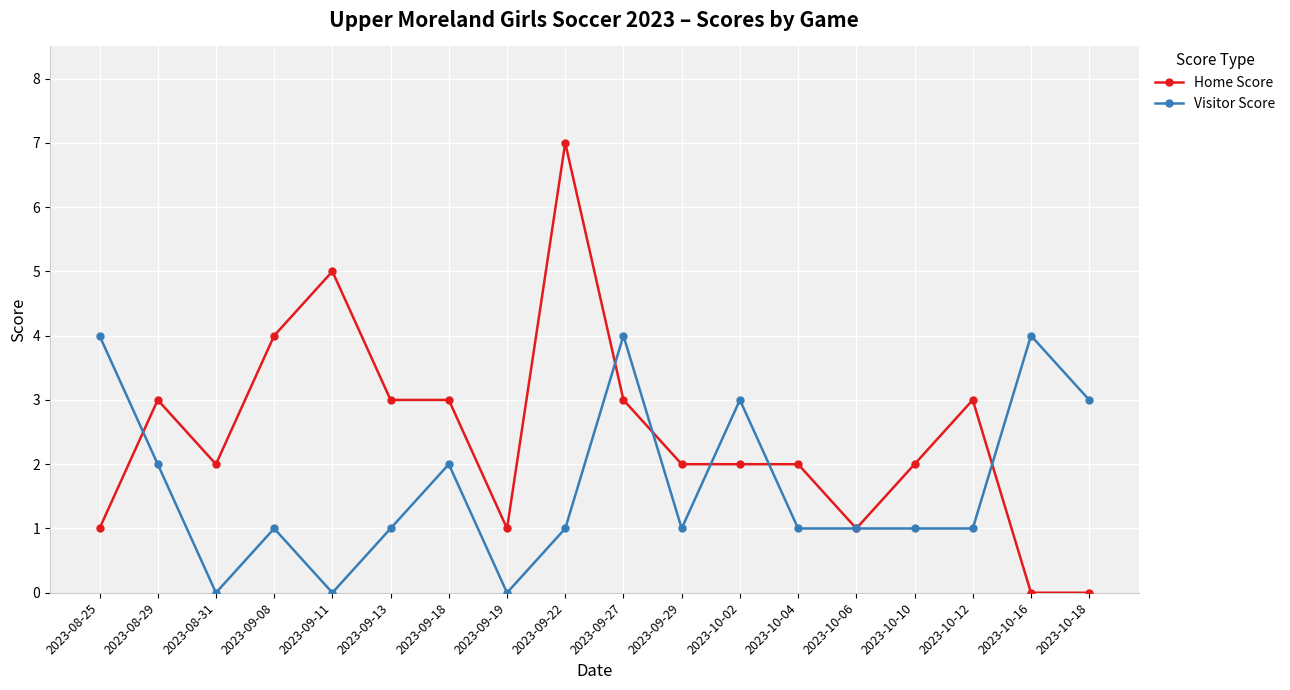

Reading left to right, what are all the values shown in this chart?

Home Score: 1	3	2	4	5	3	3	1	7	3	2	2	2	1	2	3	0	0
Visitor Score: 4	2	0	1	0	1	2	0	1	4	1	3	1	1	1	1	4	3